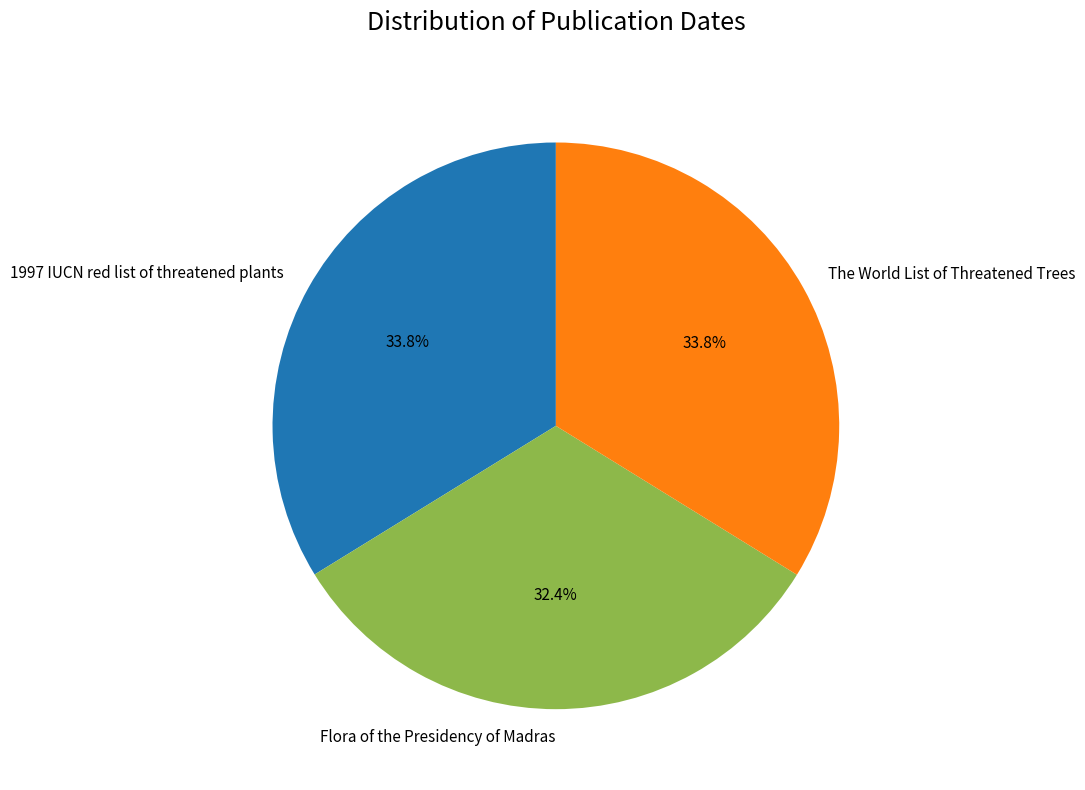

True or false: 1997 IUCN red list of threatened plants accounts for 46% of the total.

False